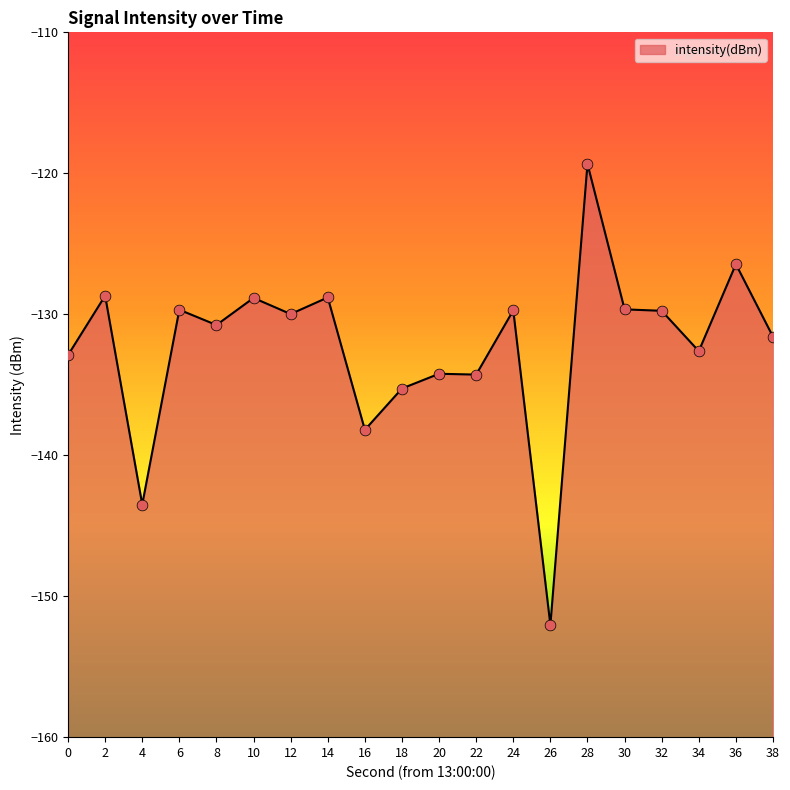

Which has a higher value, 6 or 12?

6